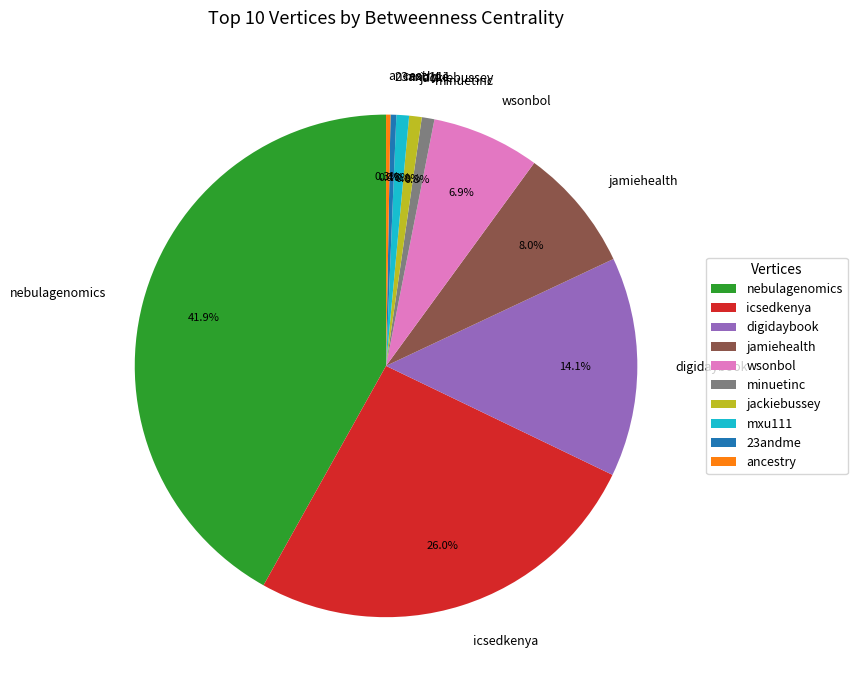

Is there a majority slice in this chart?

No